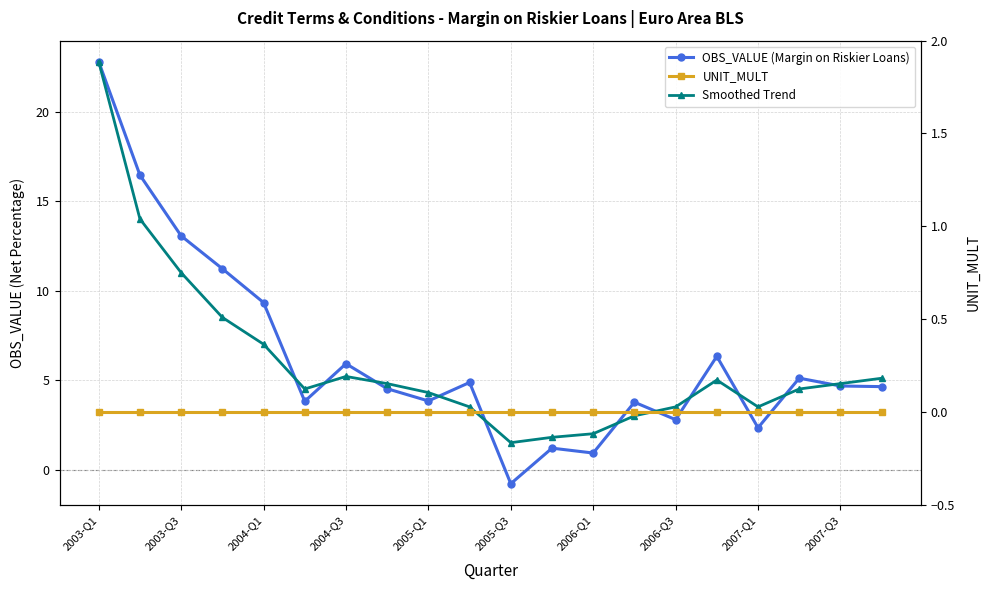

Is it true that Smoothed Trend equals 4.5 at 17?

True